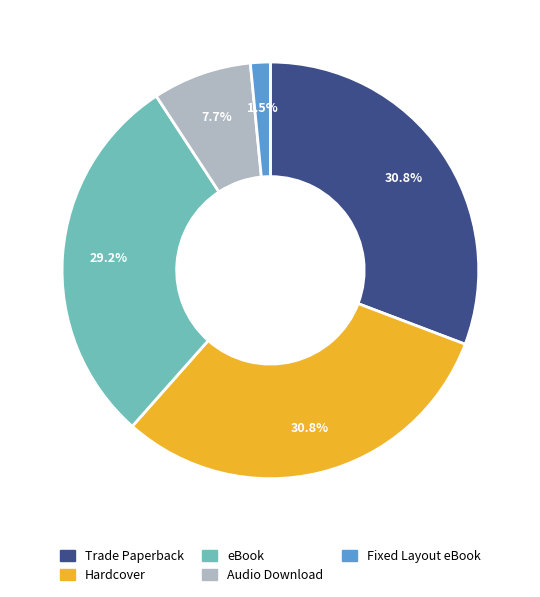

To the nearest percent, what portion does eBook represent?

29%